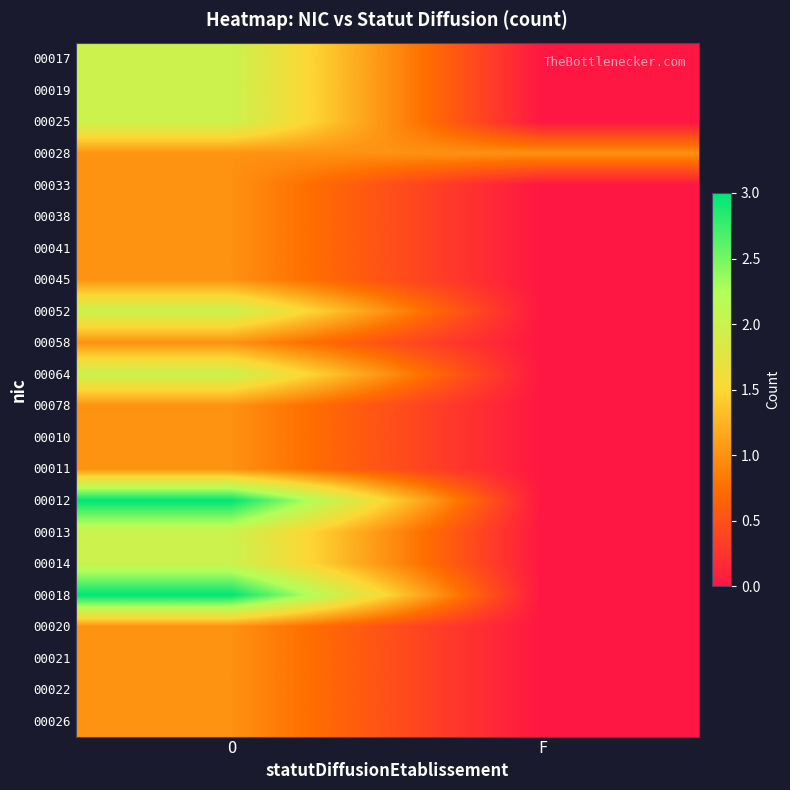

Reading left to right, what are all the values shown in this chart?

00017: O=2	F=0
00019: O=2	F=0
00025: O=2	F=0
00028: O=1	F=1
00033: O=1	F=0
00038: O=1	F=0
00041: O=1	F=0
00045: O=1	F=0
00052: O=2	F=0
00058: O=1	F=0
00064: O=2	F=0
00078: O=1	F=0
00010: O=1	F=0
00011: O=1	F=0
00012: O=3	F=0
00013: O=2	F=0
00014: O=2	F=0
00018: O=3	F=0
00020: O=1	F=0
00021: O=1	F=0
00022: O=1	F=0
00026: O=1	F=0